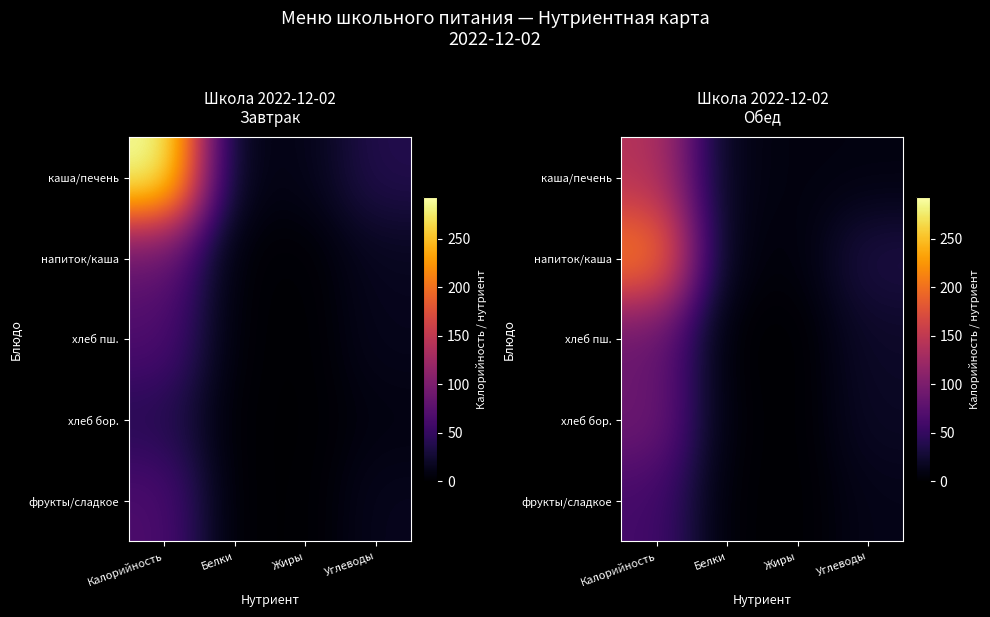

What is the sum of the хлеб пш. values at Калорийность and Белки?

87.3